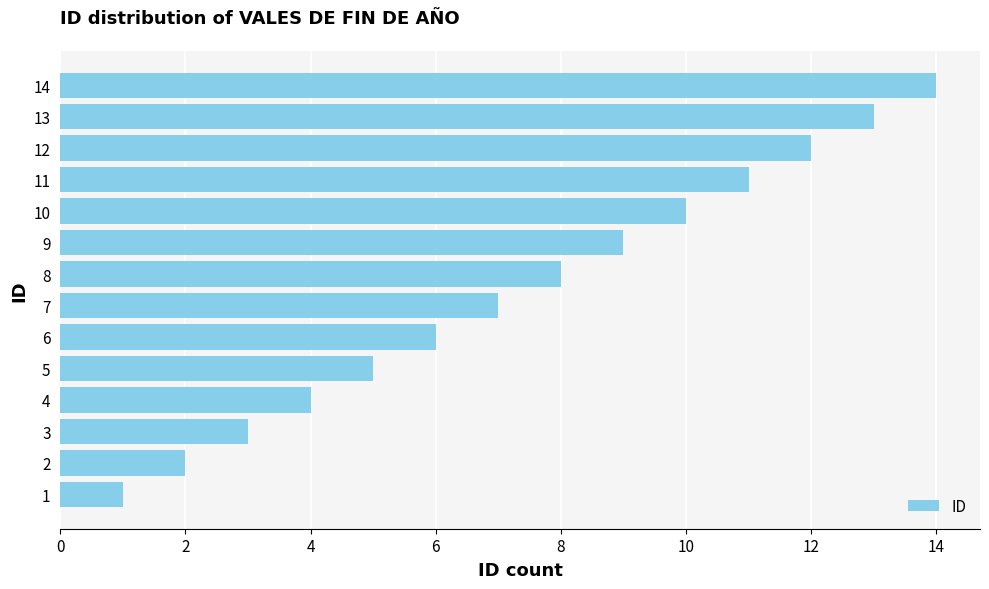

Where is the data nearest to the value 7?

7